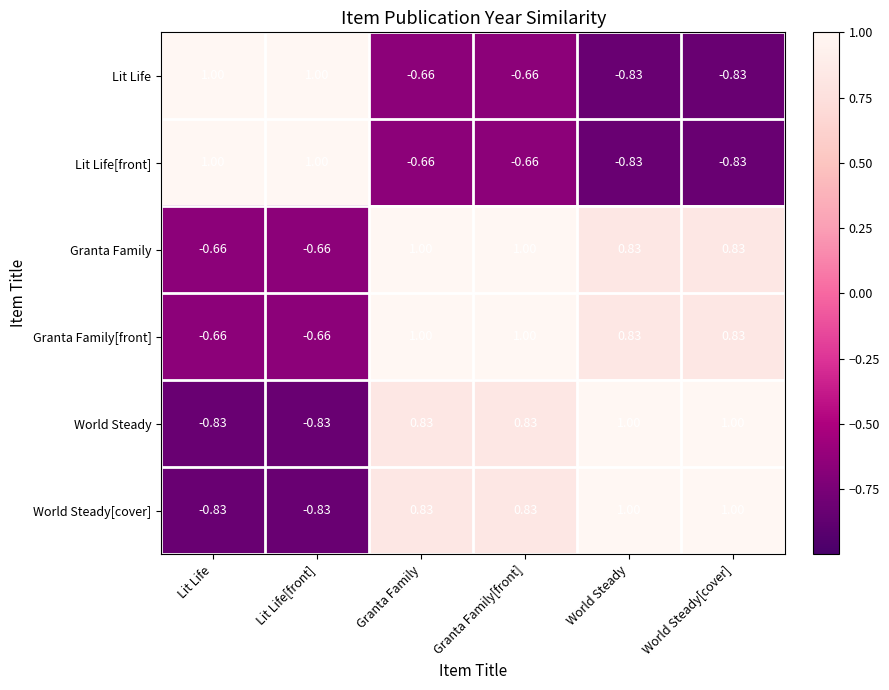

Is the value of World Steady[cover] at World Steady greater than the value of Lit Life[front] at World Steady?

Yes